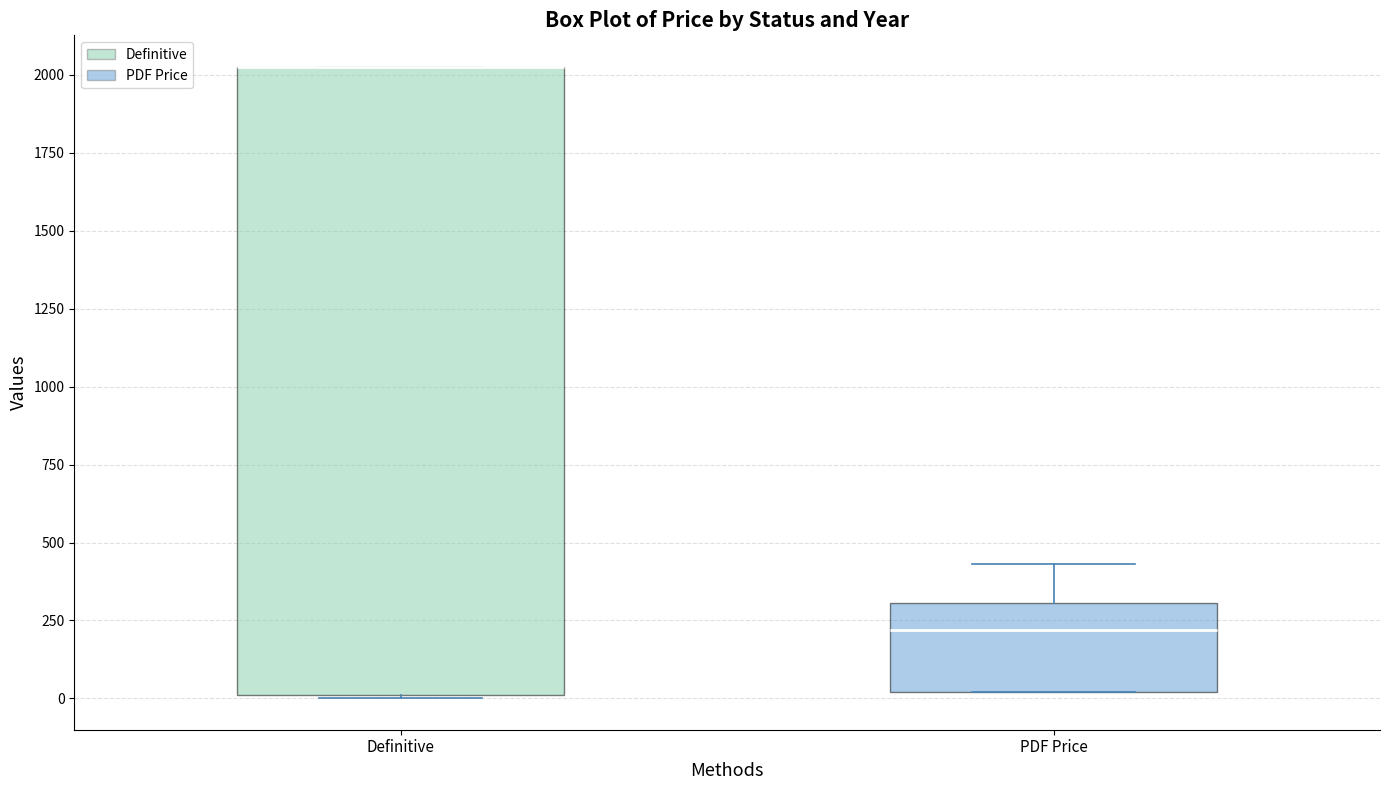

Reading left to right, transcribe this box plot: for each box, give where its median line is, the range the box spans, and where its two whiskers end, as read against the y-axis. The values are not printed on the chart, so give them approximately, as read against the axis.

Definitive: median 2050 (drawn on the box's upper edge), box 0 to 2050, whiskers 0 to 2050
PDF Price: median 200, box 0 to 300, whiskers 0 to 450